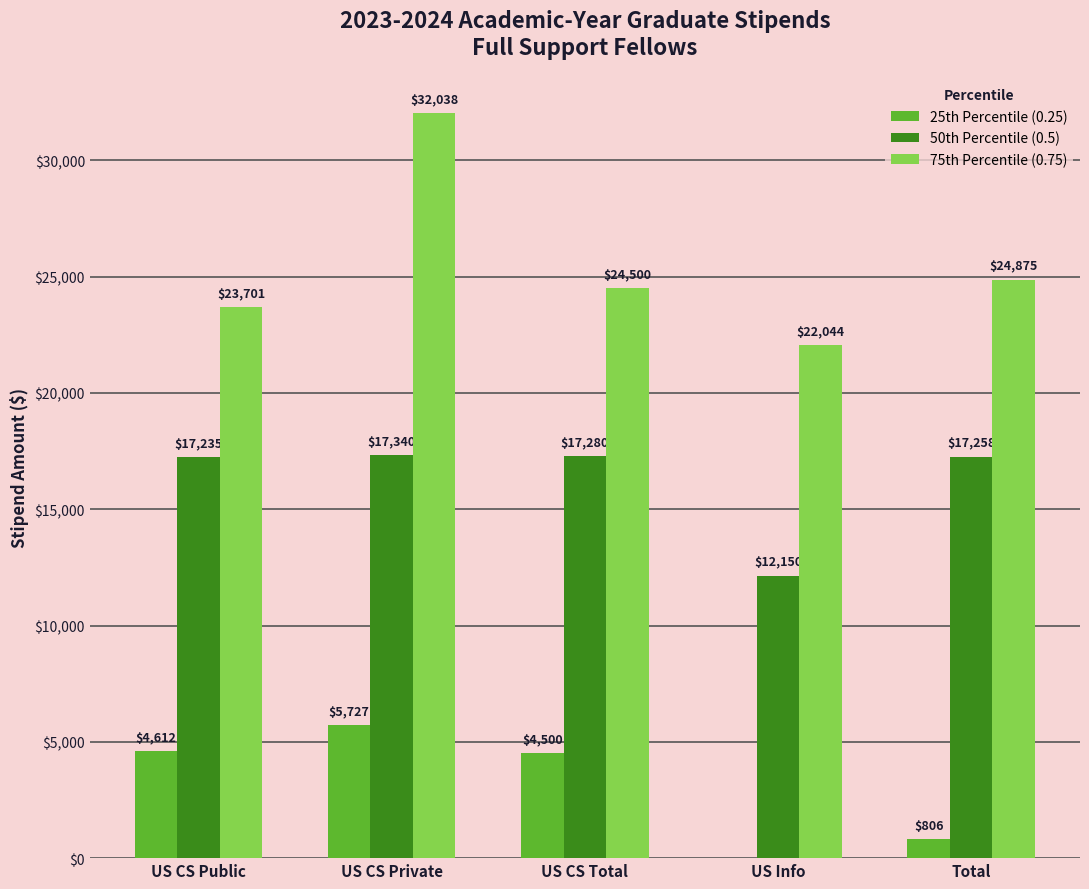

What is the maximum value shown in the chart?

32037.5